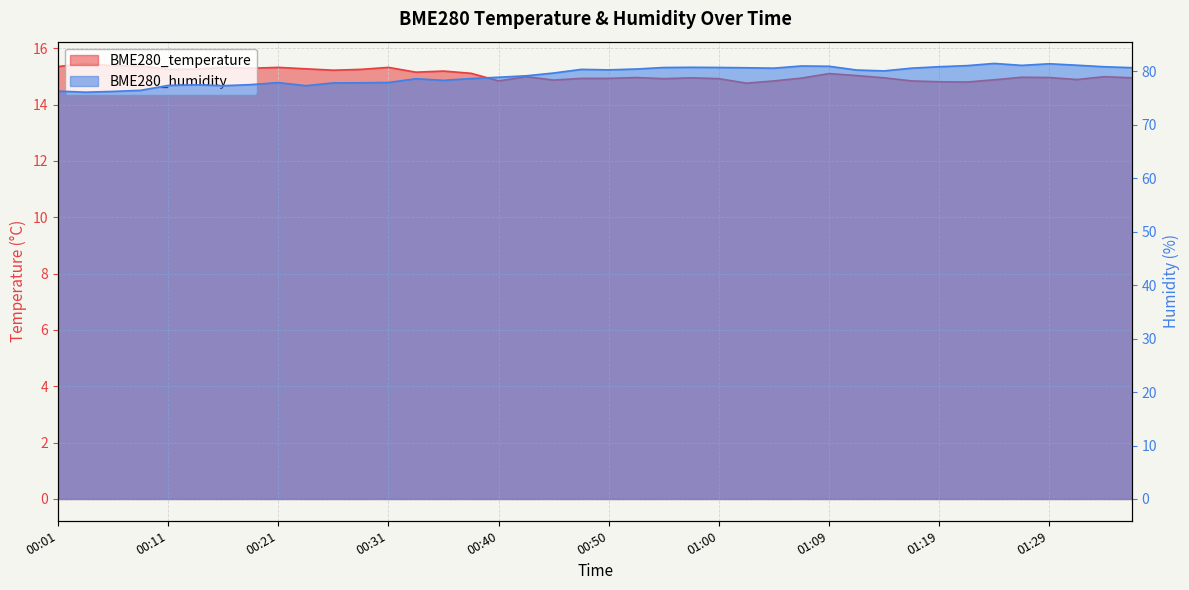

What is the greatest value displayed?

81.5